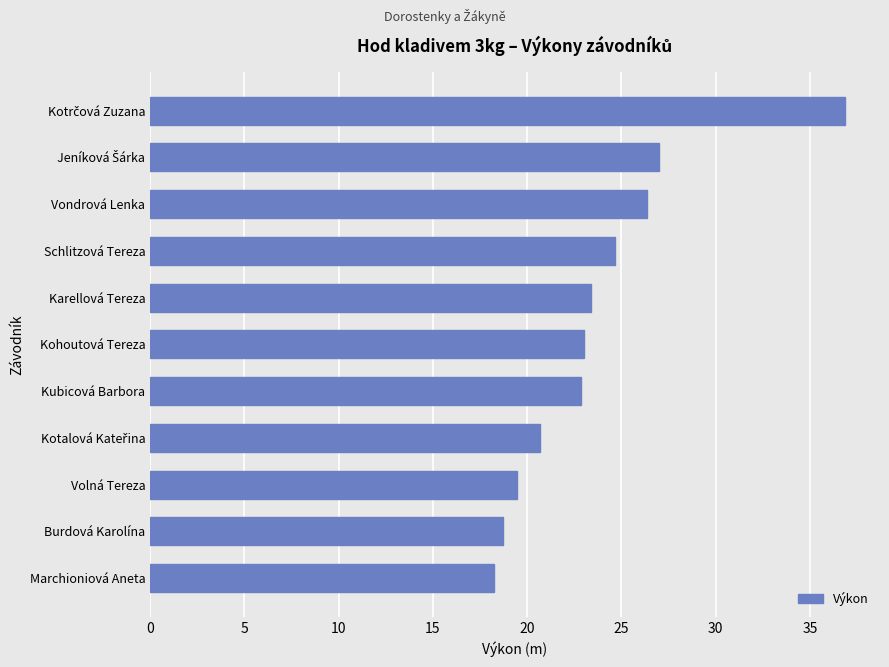

What is the greatest value displayed?

36.9